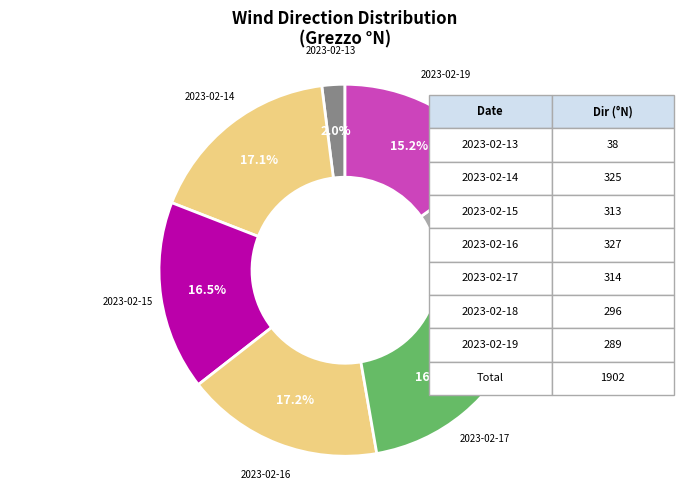

How many slices are in this pie chart?

7